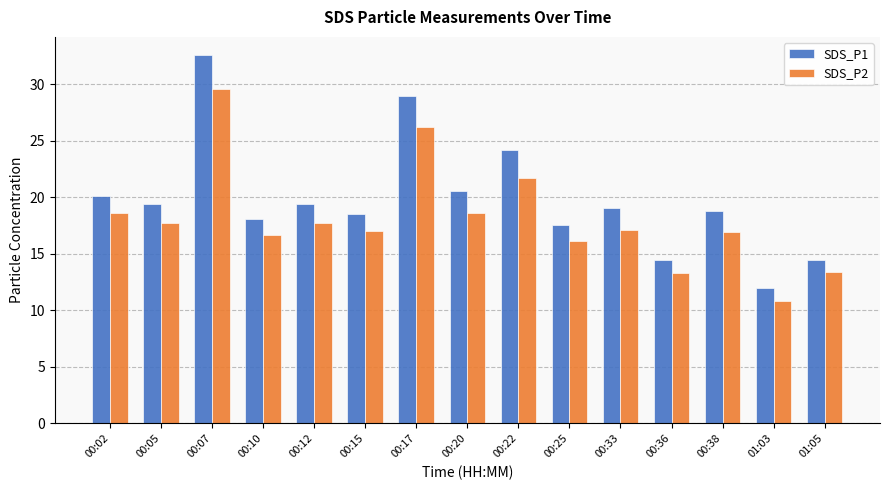

The value of SDS_P2 at 00:12 is 17.7. True or false?

True